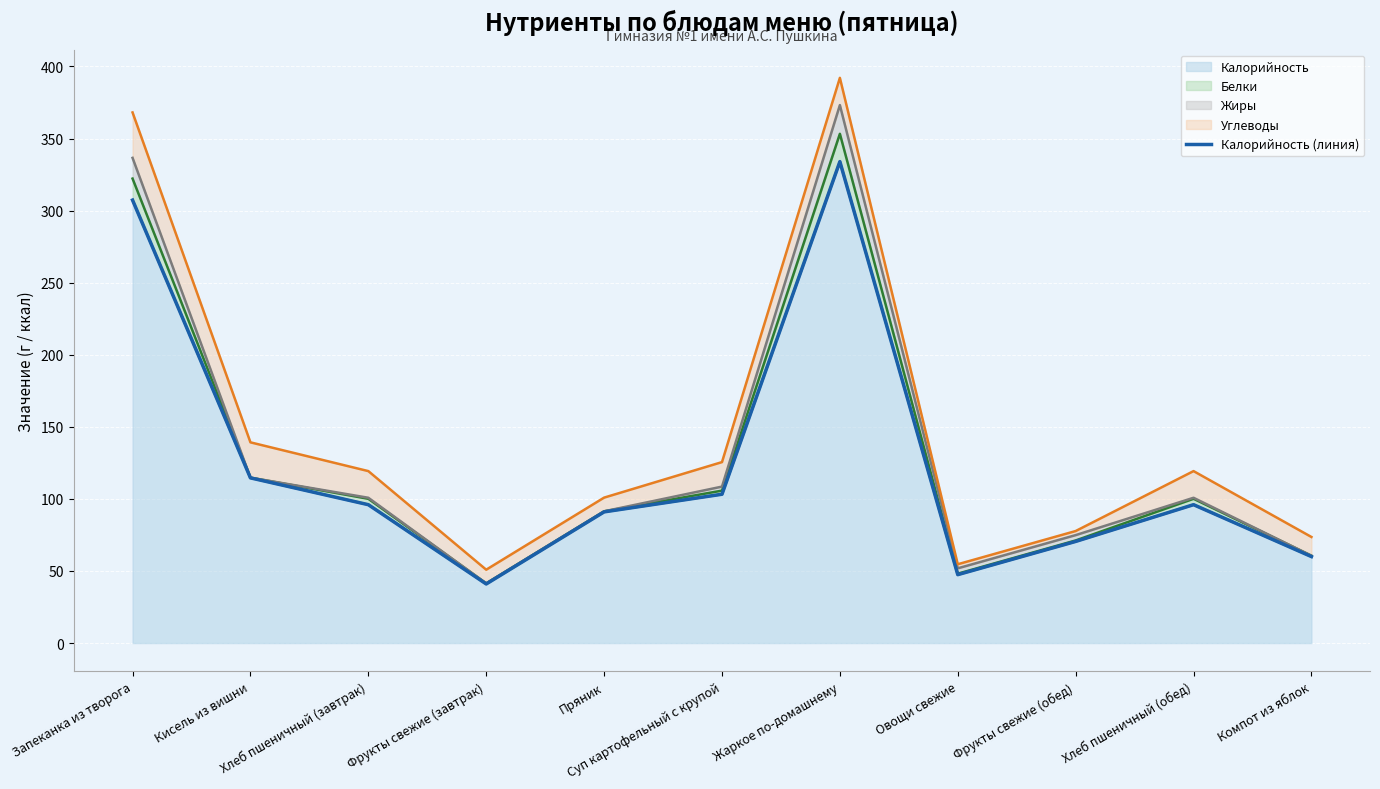

What is the maximum value for Калорийность?

334.0